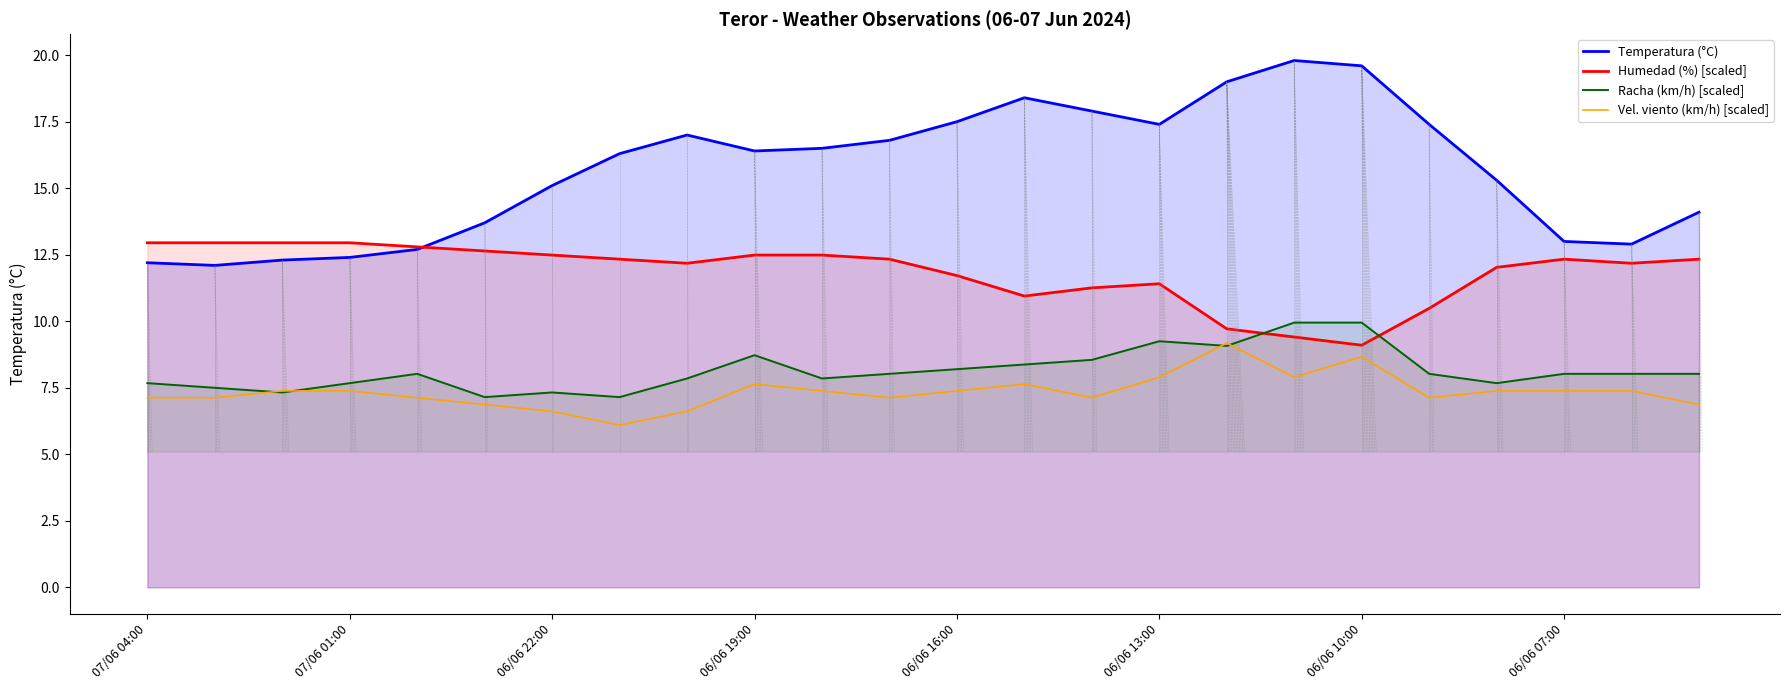

How many interior local valleys does the Temperatura (°C) series have?

4